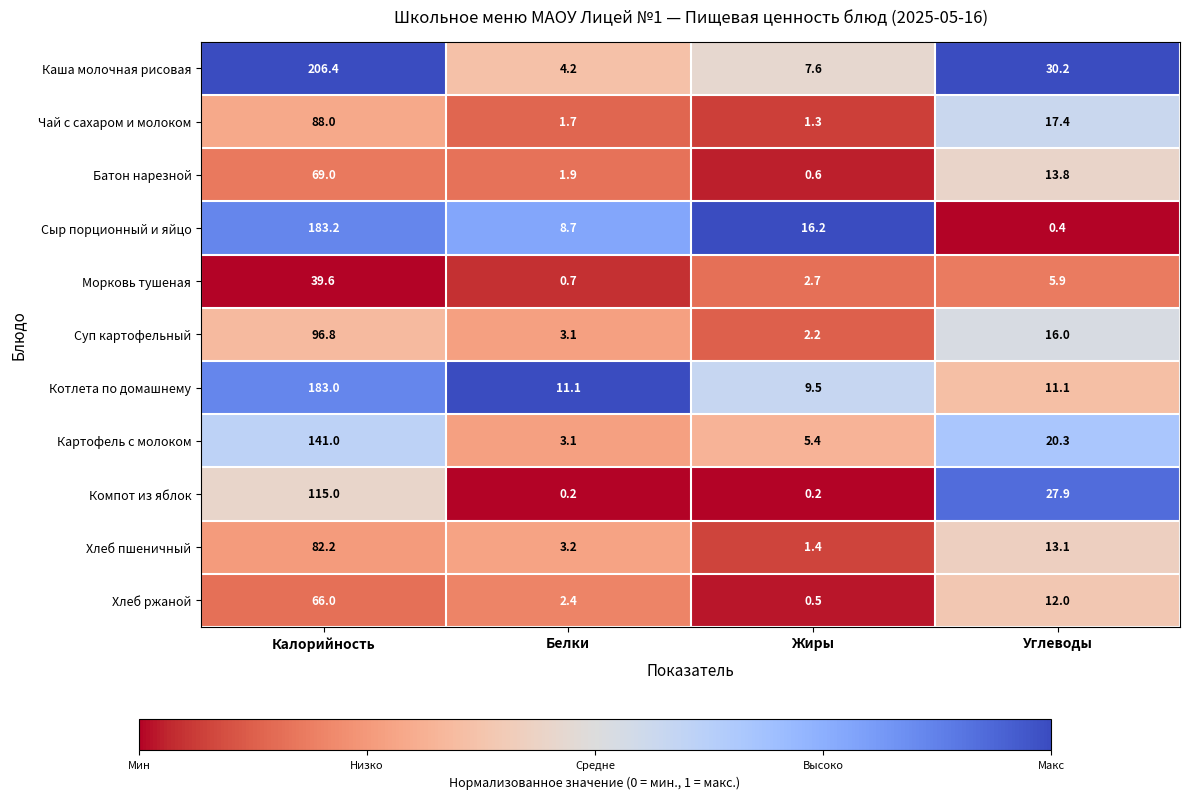

Which category has the highest value in the Морковь тушеная series?

Калорийность